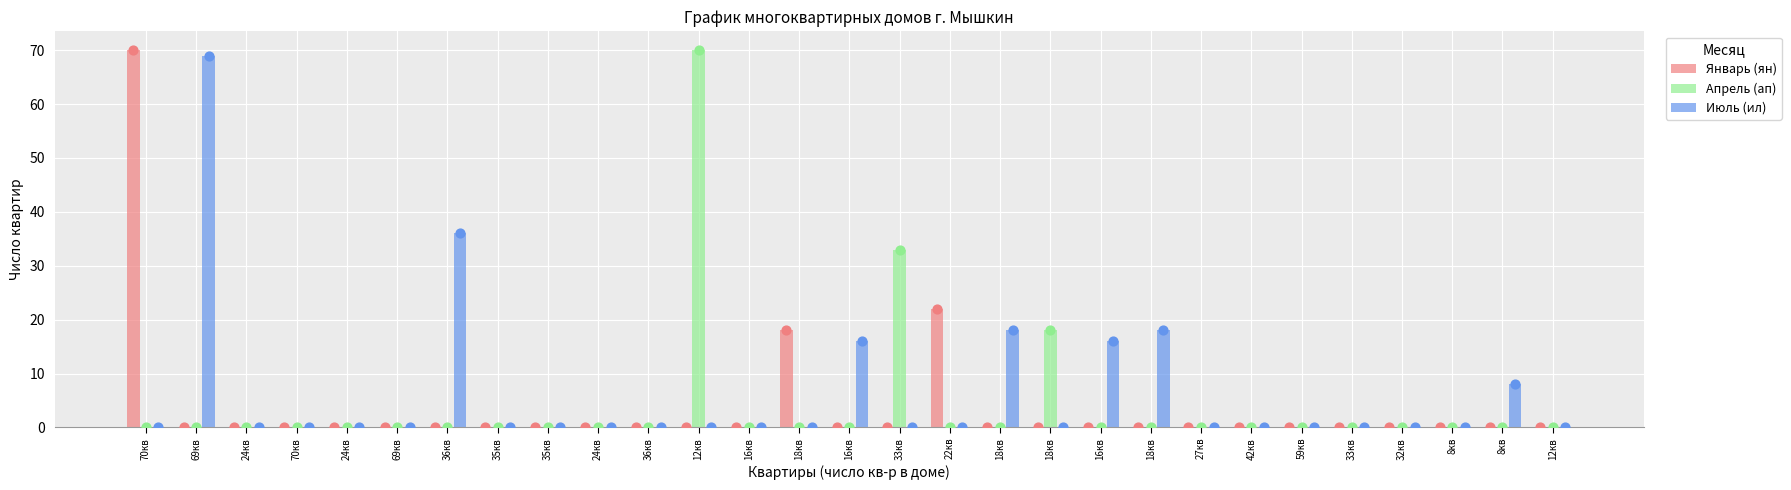

What are all the series names shown in the legend?

Январь (ян), Апрель (ап), Июль (ил)